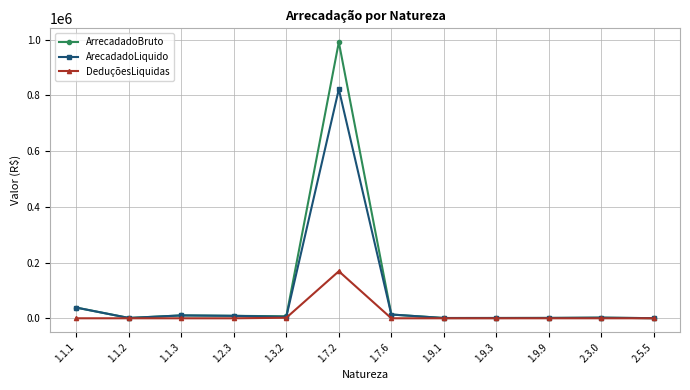

At which category is the sum across all series the highest?

1.7.2